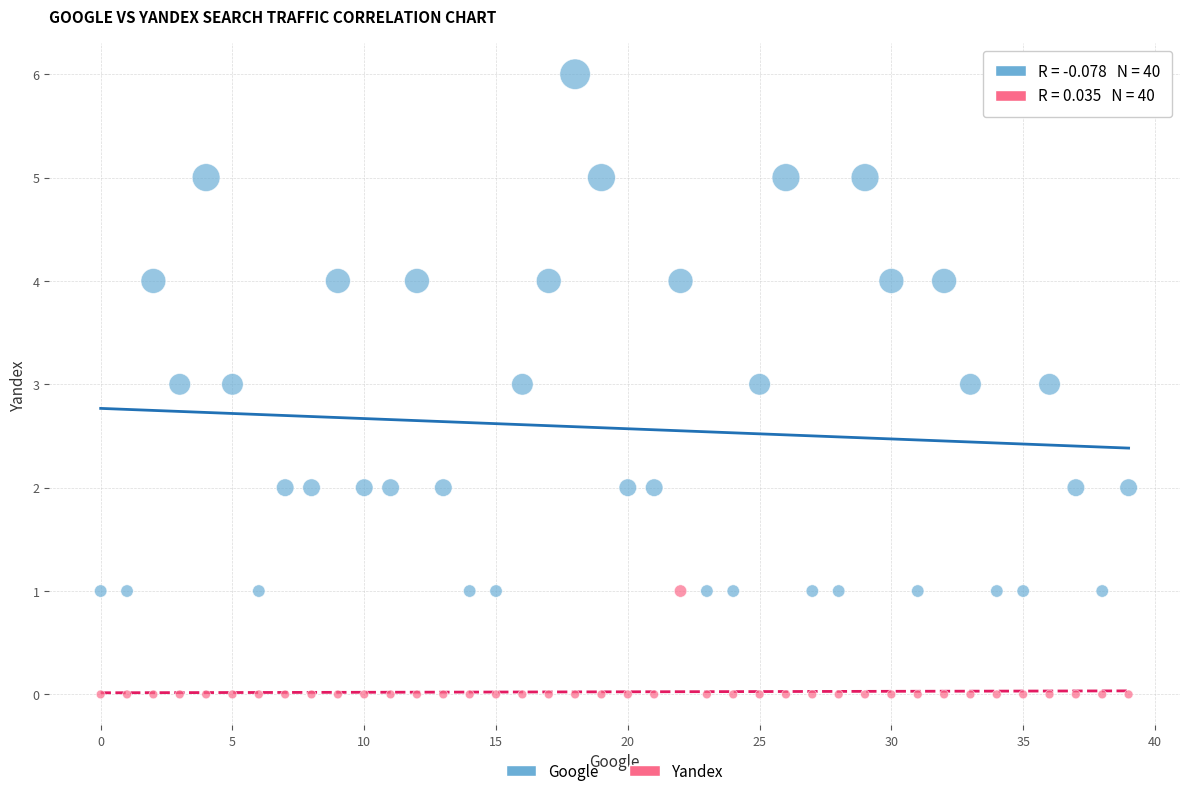

Which series has the widest spread of Y values?

Google